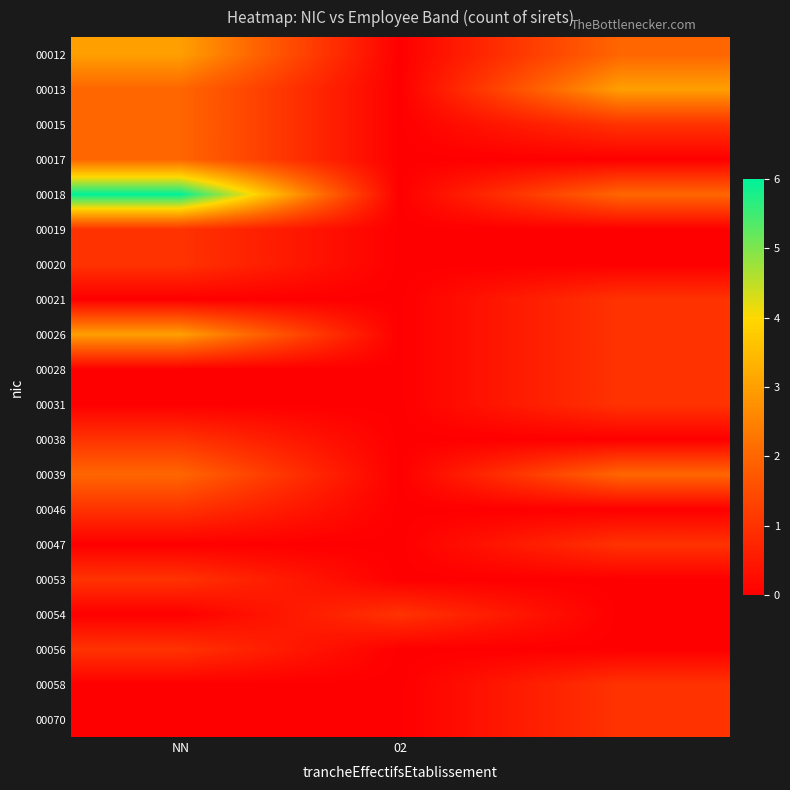

Reading left to right, transcribe all the data shown in this chart.

00012: 3	0	2
00013: 2	0	3
00015: 2	0	1
00017: 2	0	0
00018: 6	0	2
00019: 1	0	0
00020: 1	0	0
00021: 0	0	1
00026: 3	0	1
00028: 0	0	1
00031: 0	0	1
00038: 1	0	0
00039: 2	0	2
00046: 1	0	0
00047: 0	0	1
00053: 1	0	0
00054: 0	1	0
00056: 1	0	0
00058: 0	0	1
00070: 0	0	1